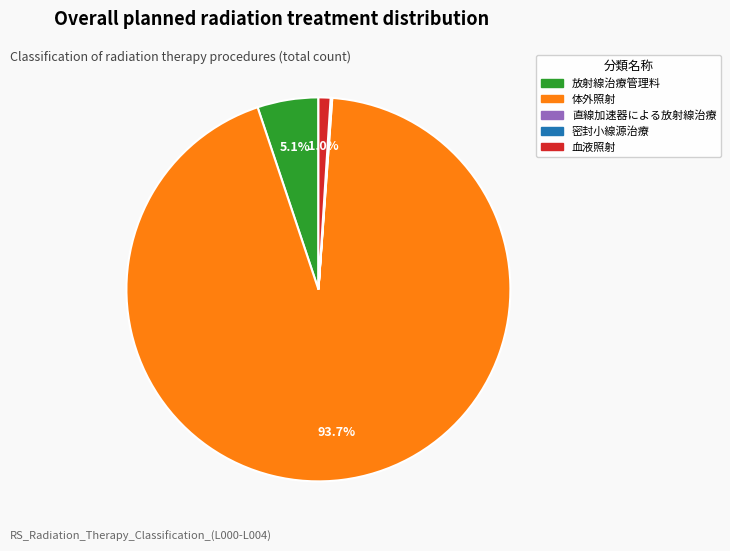

Does any single category account for the majority?

Yes